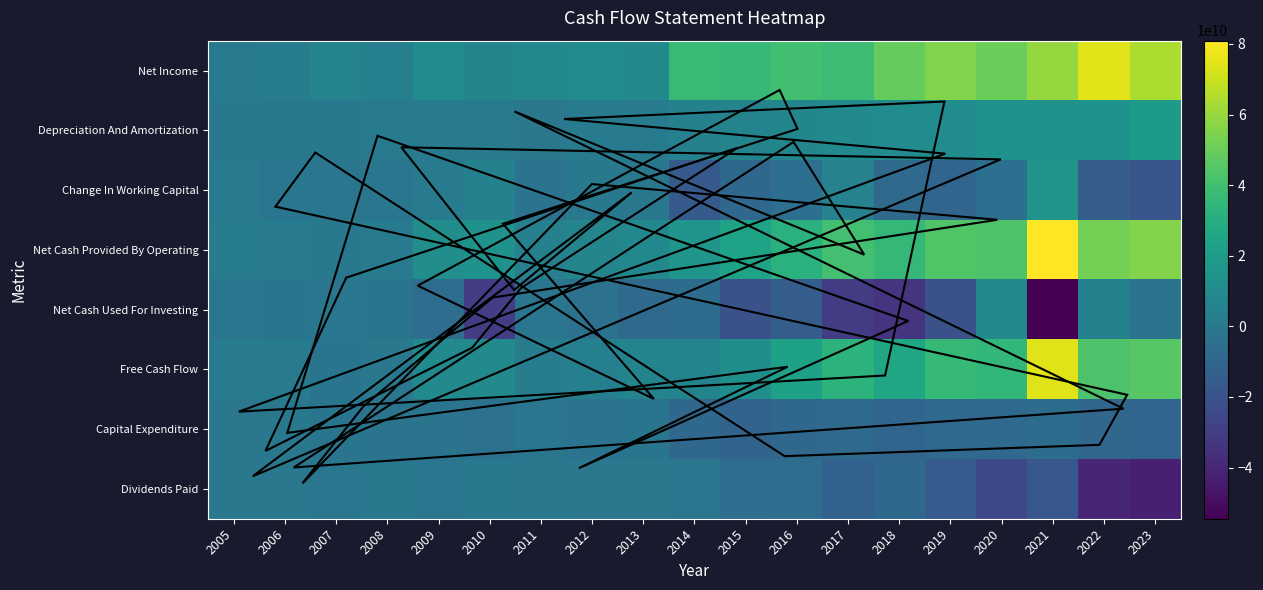

What is the smallest value displayed?

-54501000000